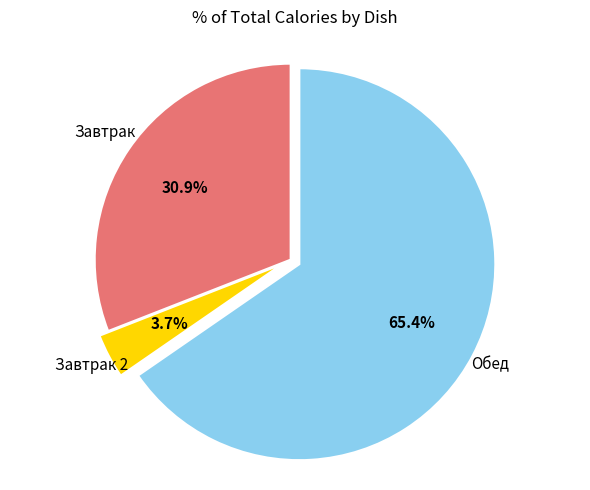

Is there any slice that represents more than half of the pie?

Yes